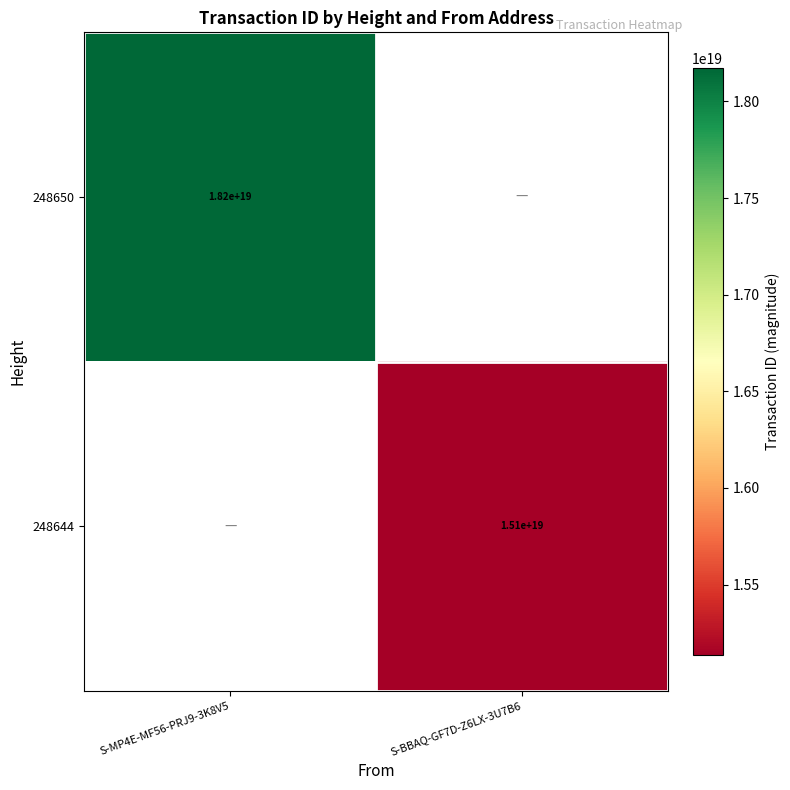

Which label corresponds to the largest value in the chart?

S-MP4E-MF56-PRJ9-3K8V5